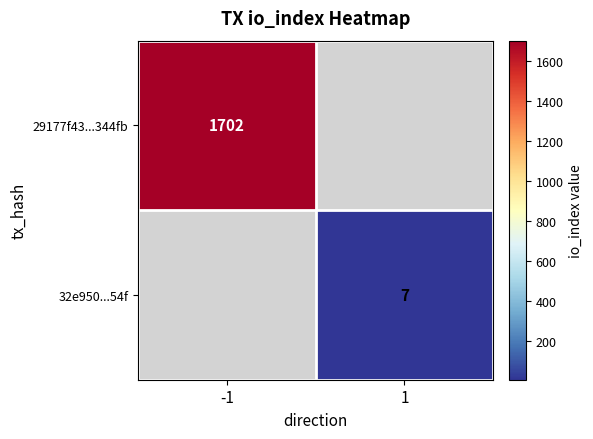

The 32e950...54f series shows 7 at 1. True or false?

True